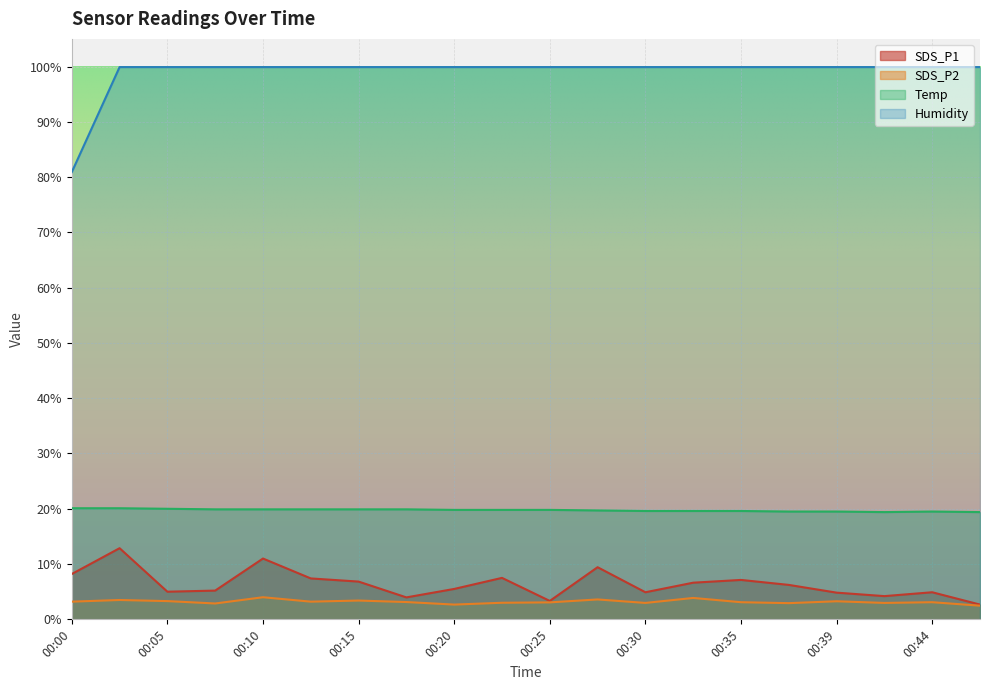

At which category does the chart reach its peak across all series?

00:03